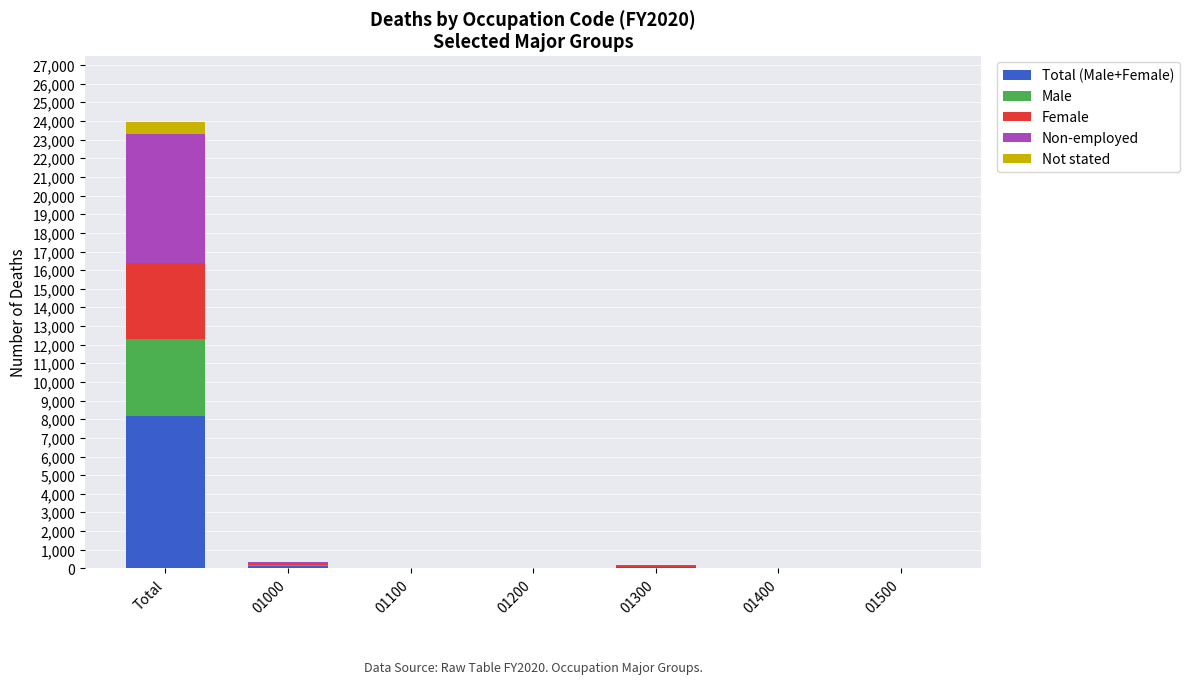

At which category is the sum across all series the highest?

Total